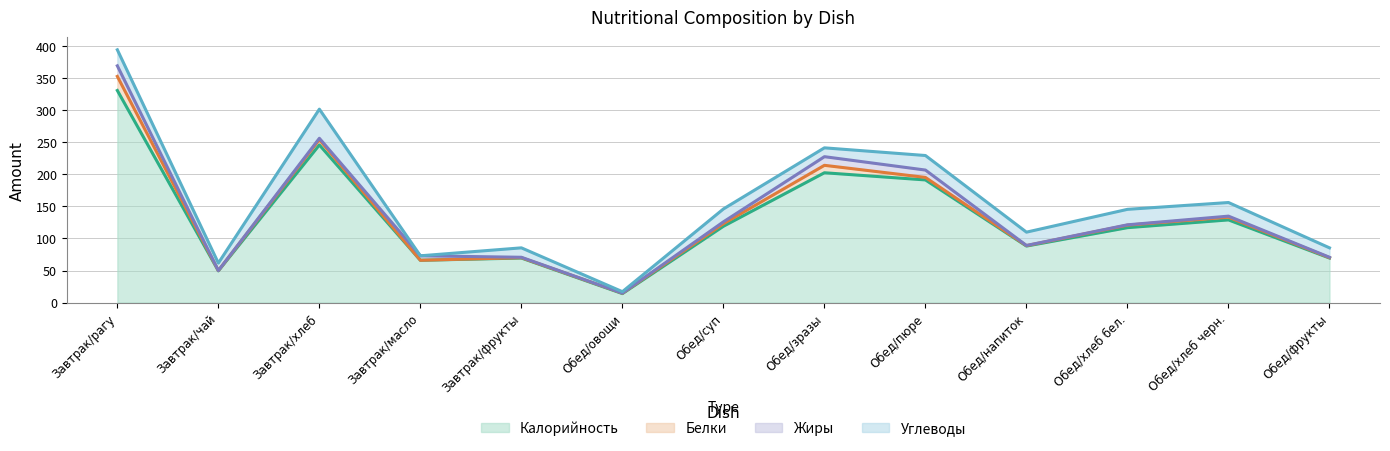

How many lines are shown in the chart?

4